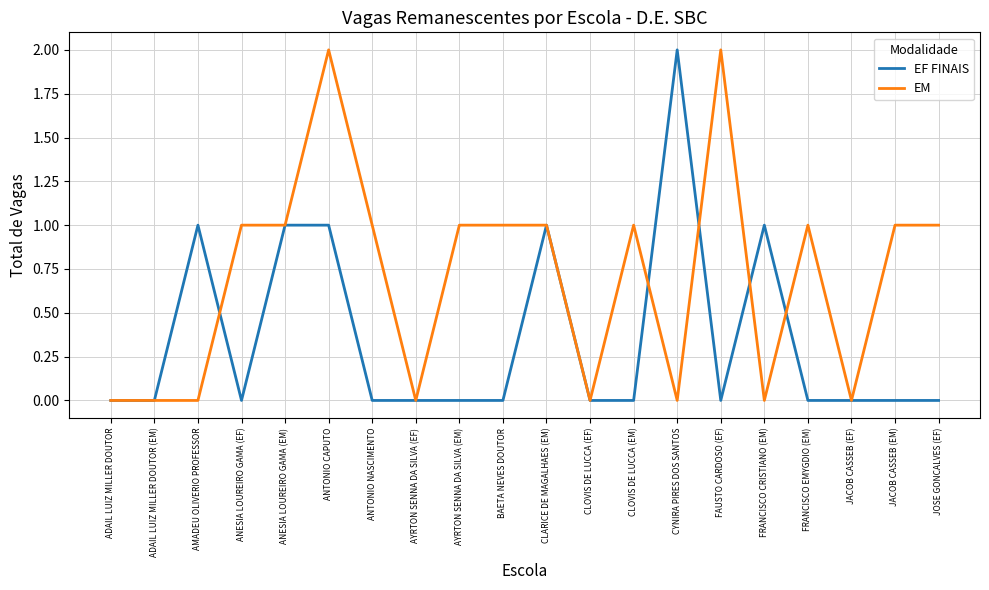

Between CYNIRA PIRES DOS SANTOS and FRANCISCO EMYGDIO (EM), which series saw the biggest shift?

EF FINAIS